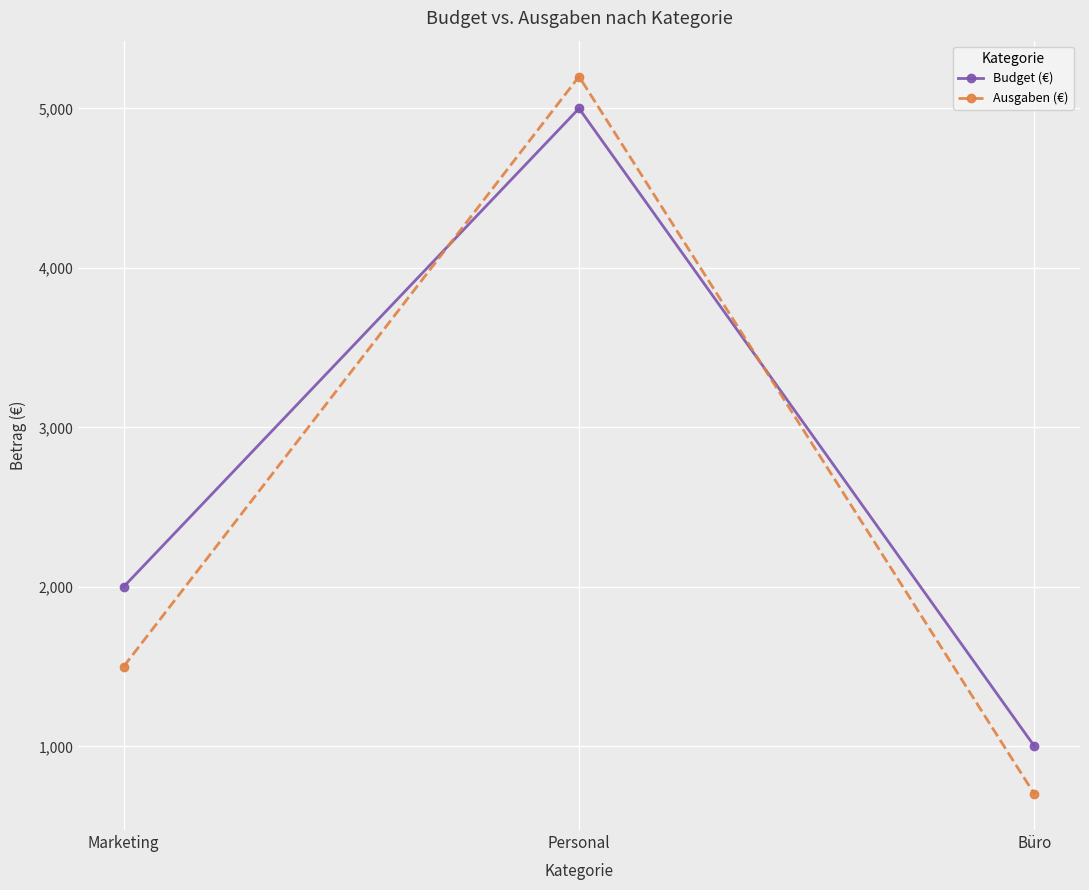

What is the lowest value of the Ausgaben (€) series?

700